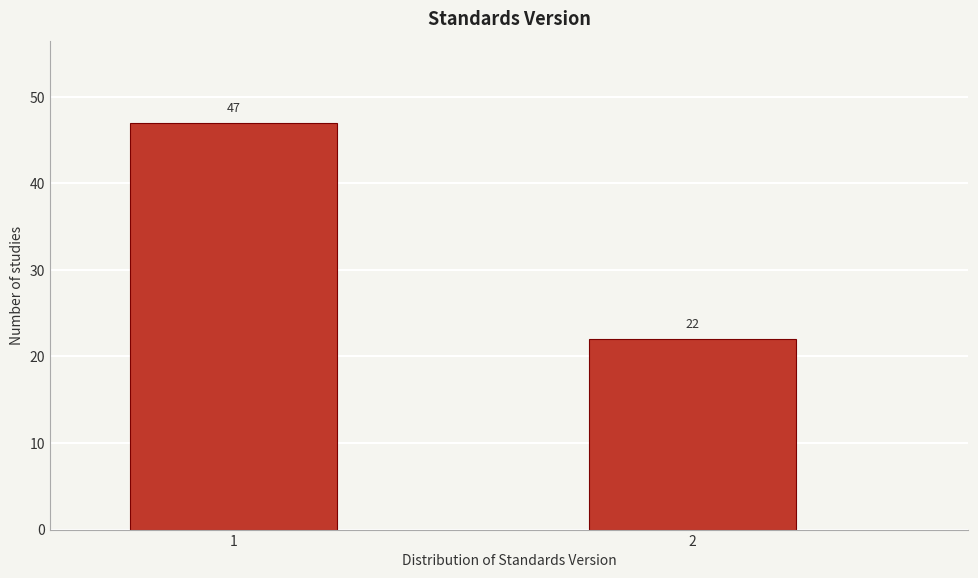

Reading left to right, what are all the values shown in this chart?

47	22